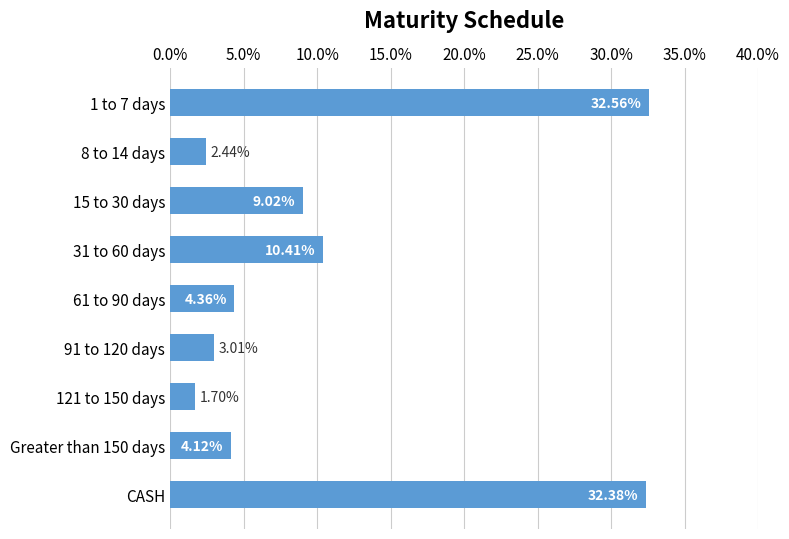

Does the chart contain any negative values?

No